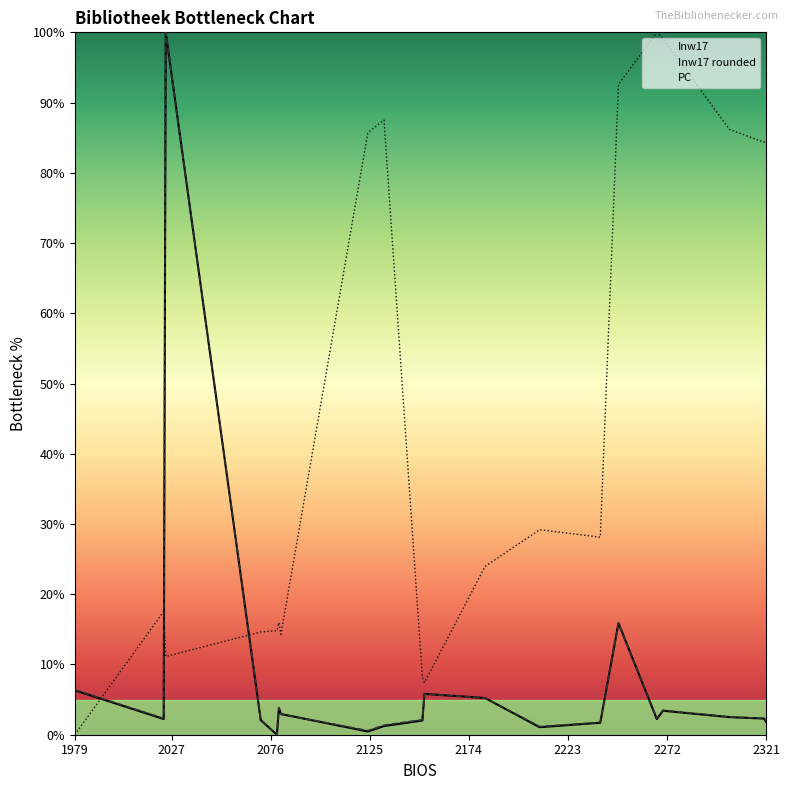

Is the value of Inw17 at 11 greater than the value of PC at 9?

No